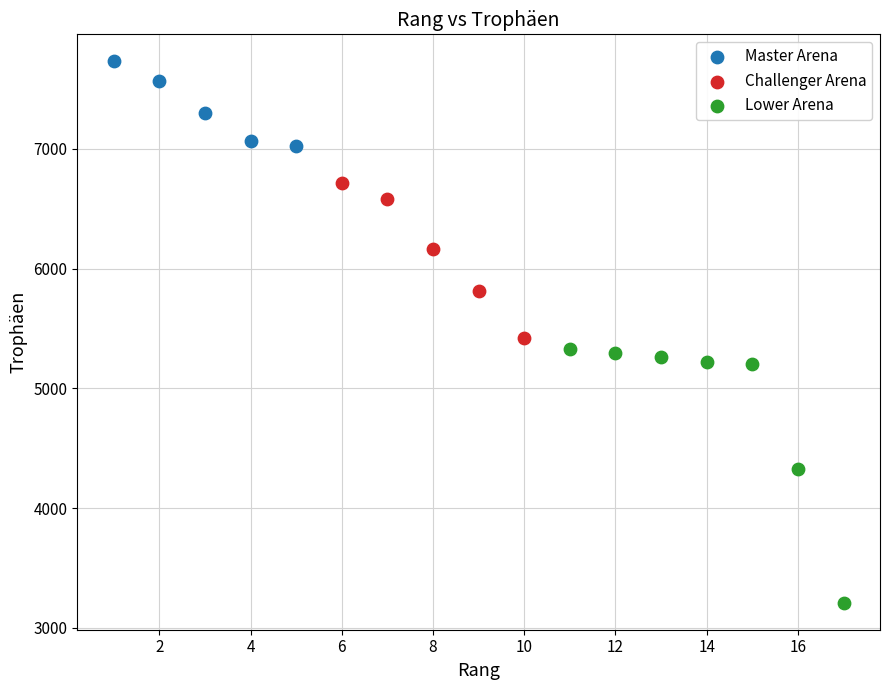

Which series has the widest spread of Y values?

Lower Arena